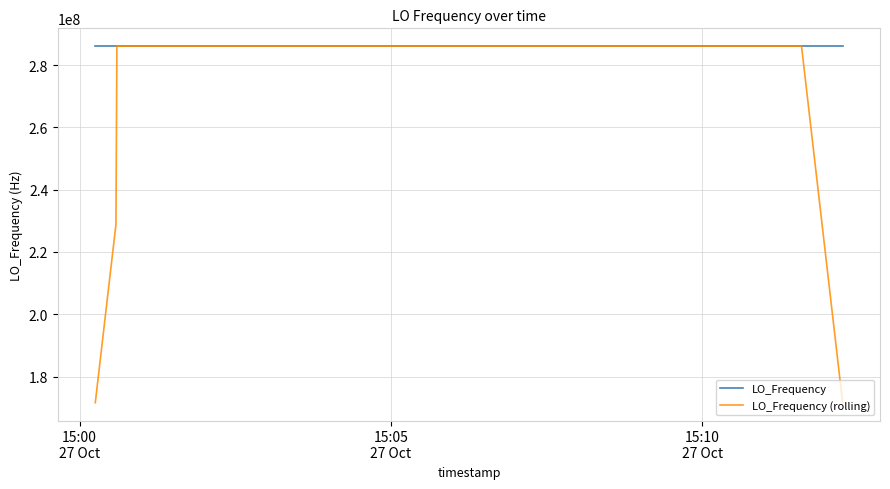

Which series has the widest spread of values?

LO_Frequency (rolling)